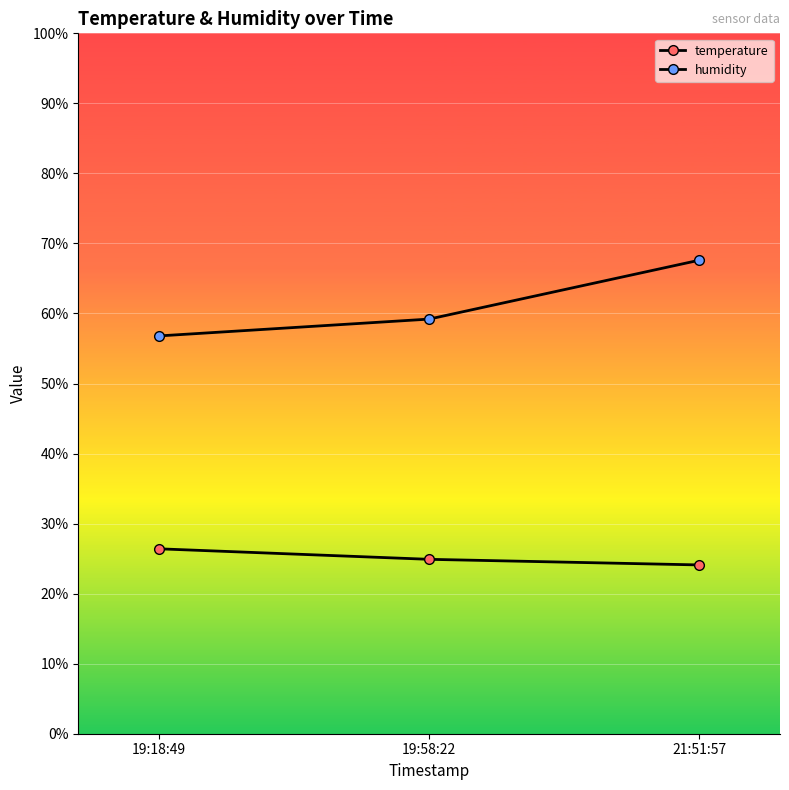

Which category has the highest value in the temperature series?

19:18:49